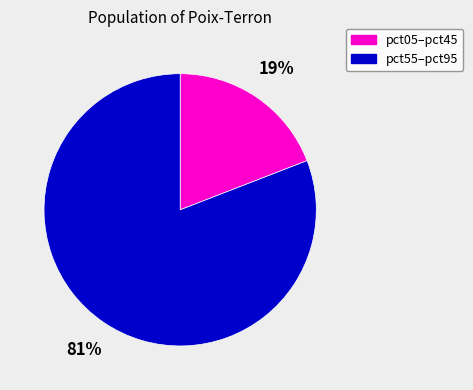

Does any single category account for the majority?

Yes